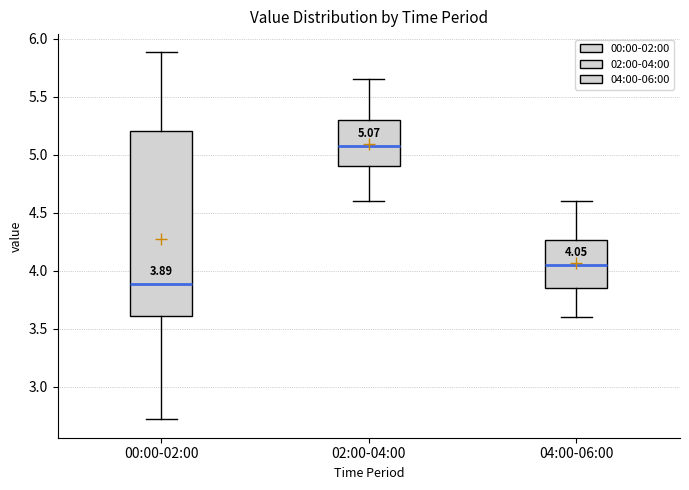

Which box's median line is the lowest?

00:00-02:00